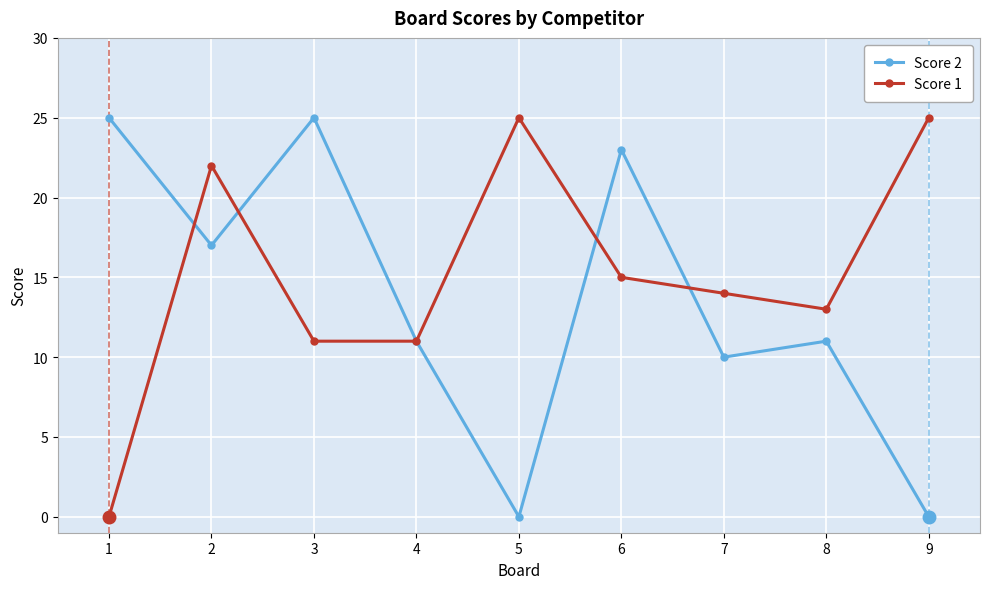

What is the difference between the highest and lowest values at 1?

25